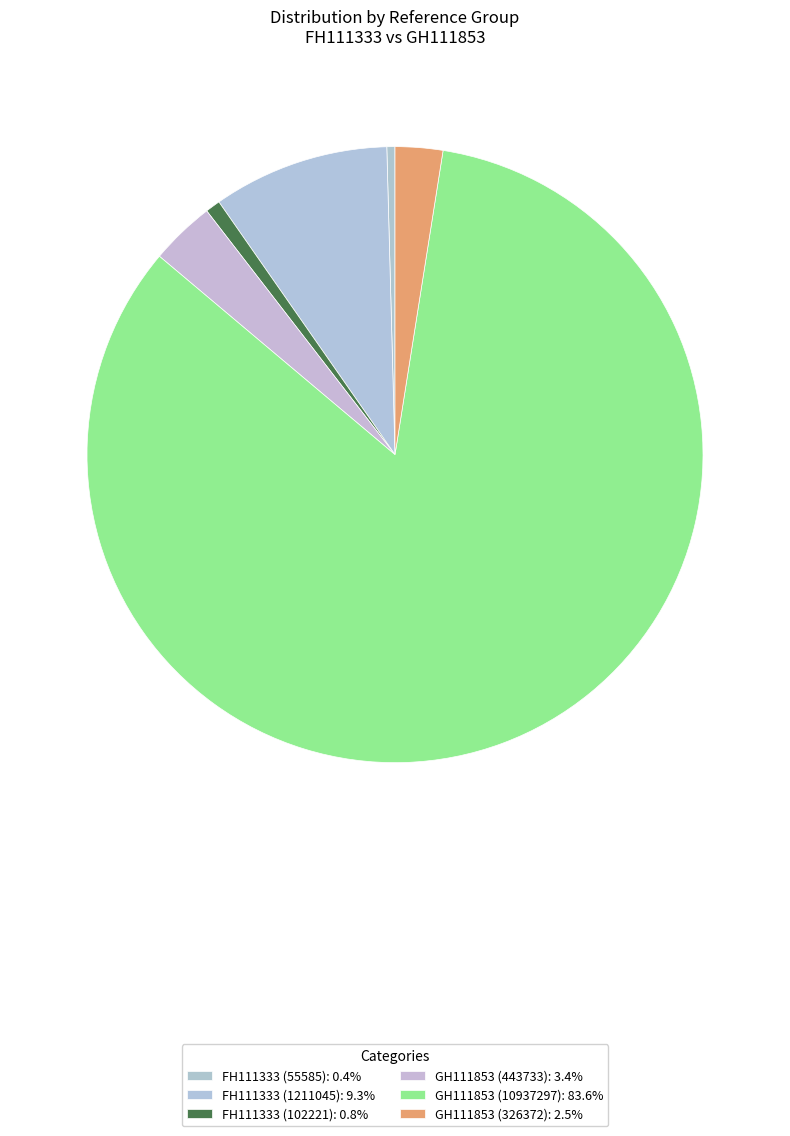

To the nearest percent, what percentage of the pie is FH111333 (1211045)?

9%